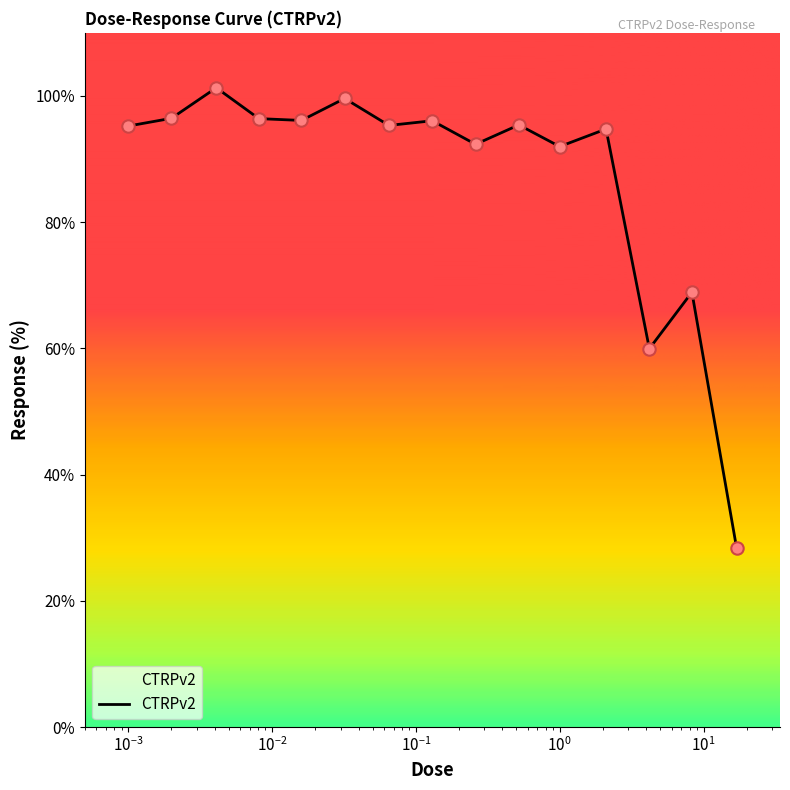

What is the smallest value displayed?

28.3